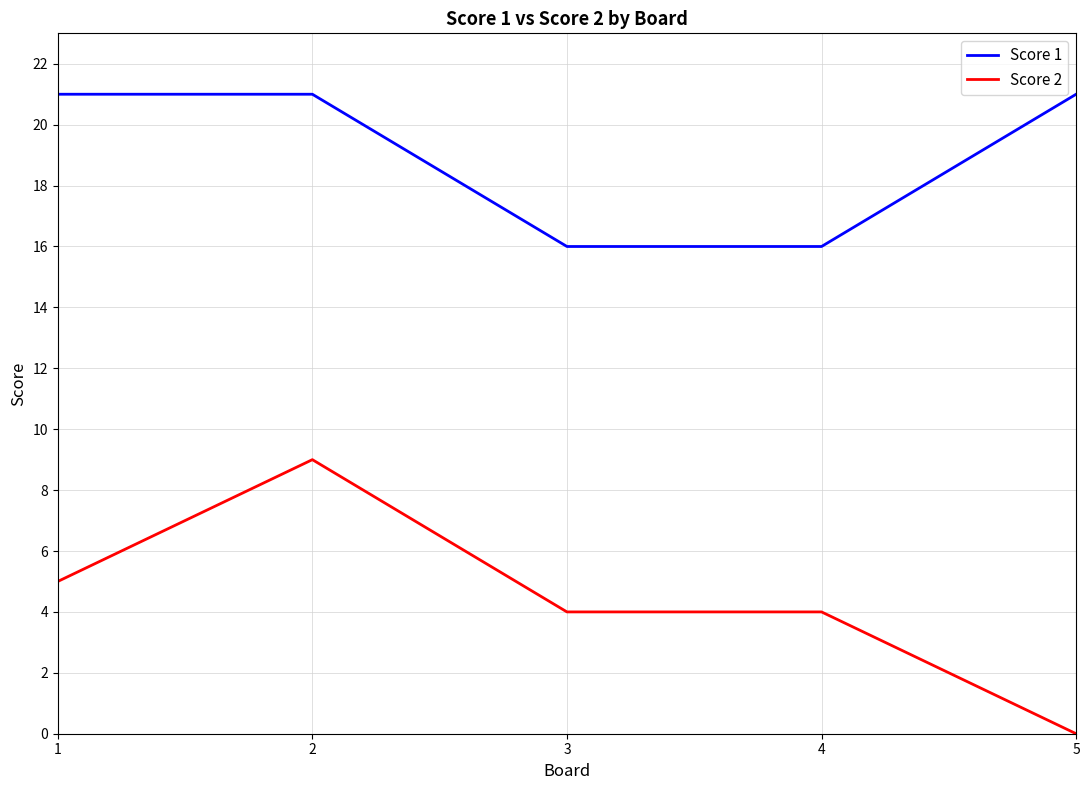

Count the Score 1 values in the range 16 to 21.

5